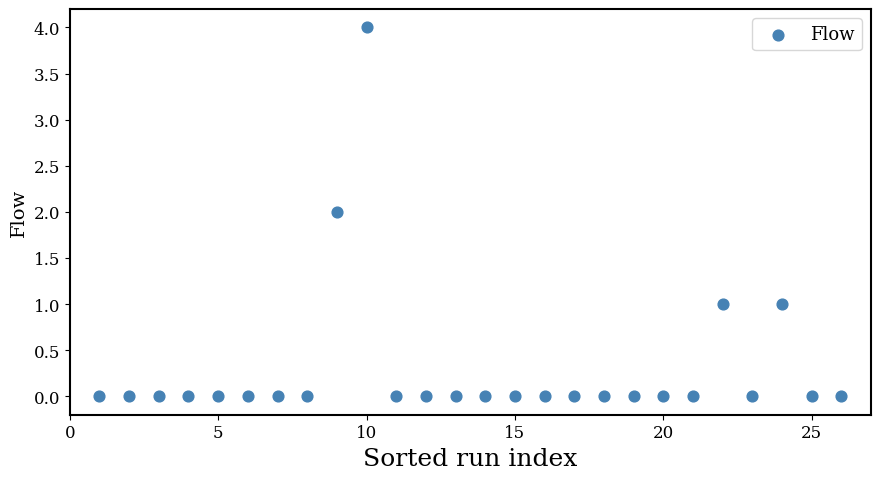

What is the range of X values (max minus min)?

25